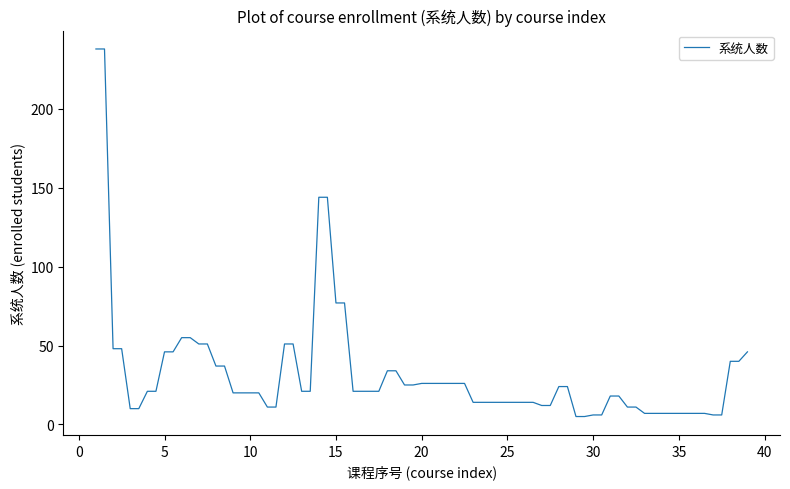

What is the difference between the maximum and minimum values?

233